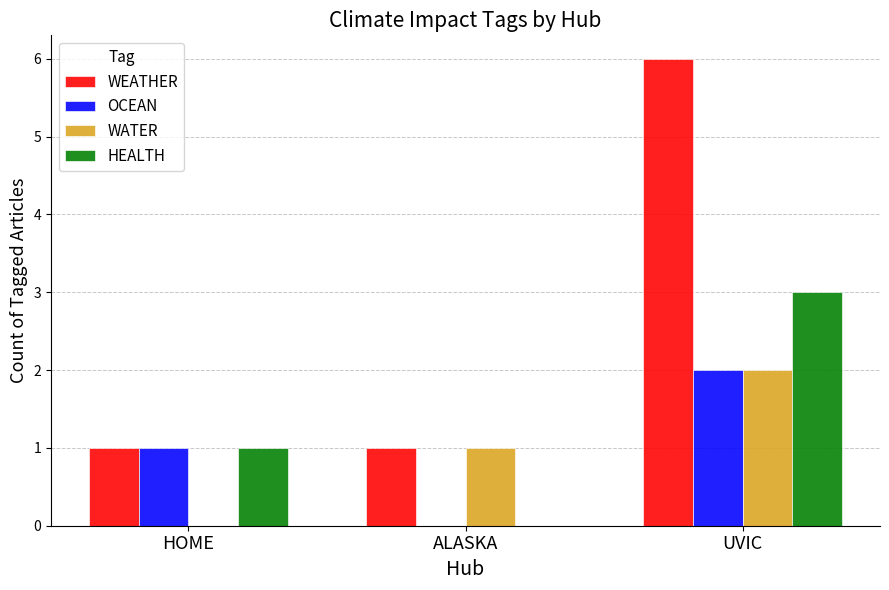

Reading right to left, transcribe all the data shown in this chart.

WEATHER: UVIC=6	ALASKA=1	HOME=1
OCEAN: UVIC=2	ALASKA=0	HOME=1
WATER: UVIC=2	ALASKA=1	HOME=0
HEALTH: UVIC=3	ALASKA=0	HOME=1